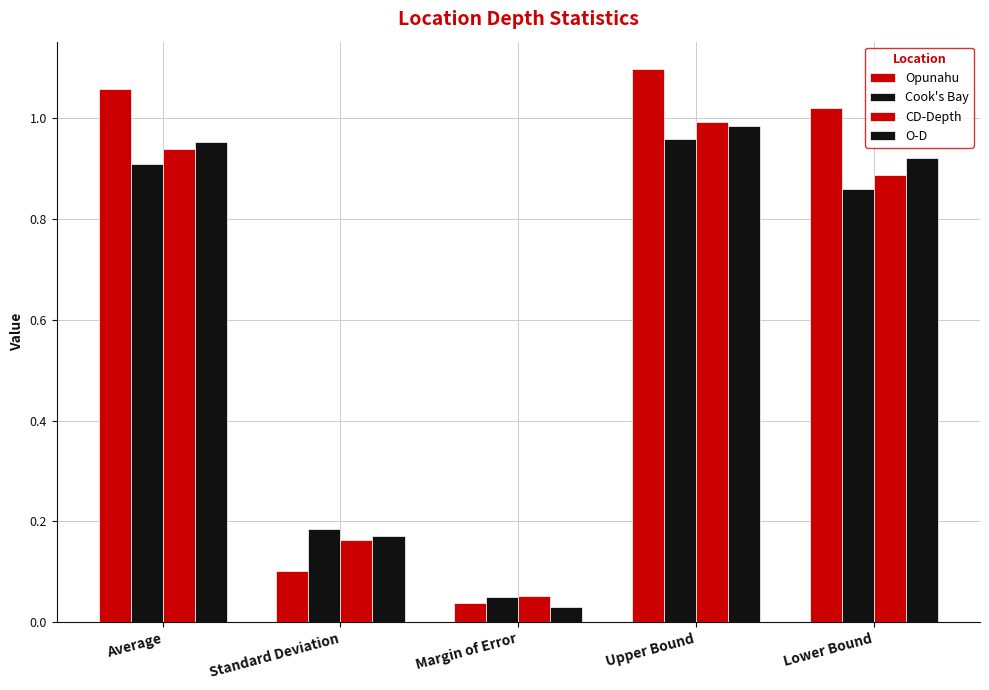

Is it true that Cook's Bay equals 0.2 at Standard Deviation?

True